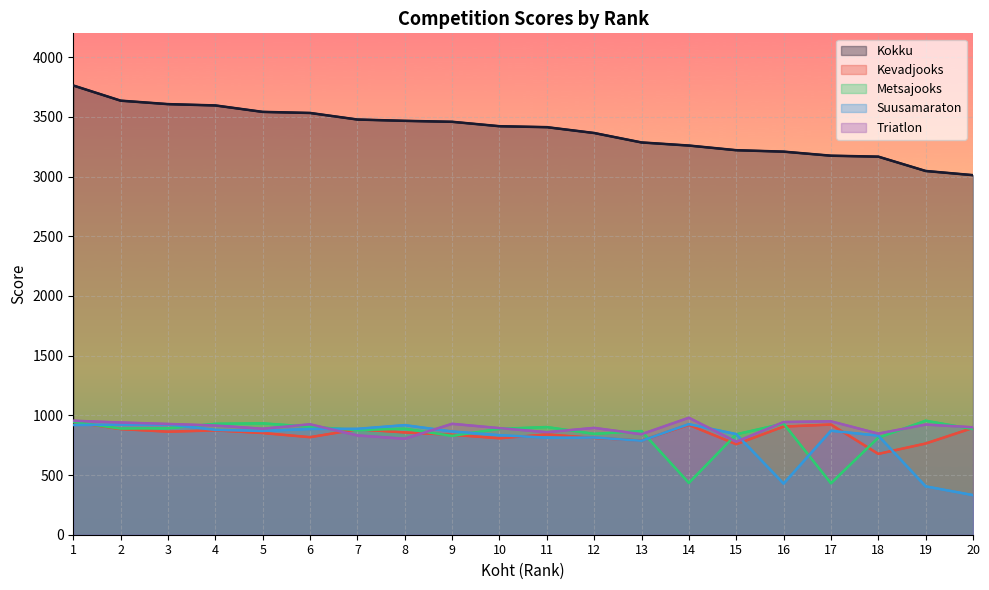

Reading left to right, transcribe all the data shown in this chart.

Kokku: 1=3763	2=3636	3=3607	4=3596	5=3542	6=3533	7=3478	8=3467	9=3459	10=3422	11=3414	12=3365	13=3286	14=3260	15=3221	16=3209	17=3175	18=3167	19=3047	20=3012
Kevadjooks: 1=944	2=885	3=863	4=874	5=852	6=817	7=883	8=857	9=837	10=808	11=840	12=811	13=789	14=920	15=758	16=906	17=923	18=677	19=764	20=895
Metsajooks: 1=945	2=889	3=892	4=929	5=933	6=905	7=876	8=888	9=828	10=887	11=902	12=845	13=868	14=434	15=841	16=931	17=431	18=813	19=955	20=885
Suusamaraton: 1=919	2=922	3=924	4=878	5=869	6=886	7=887	8=918	9=865	10=834	11=813	12=814	13=787	14=926	15=843	16=428	17=871	18=830	19=405	20=332
Triatlon: 1=955	2=940	3=928	4=915	5=888	6=925	7=832	8=804	9=929	10=893	11=859	12=895	13=842	14=980	15=779	16=944	17=950	18=847	19=923	20=900